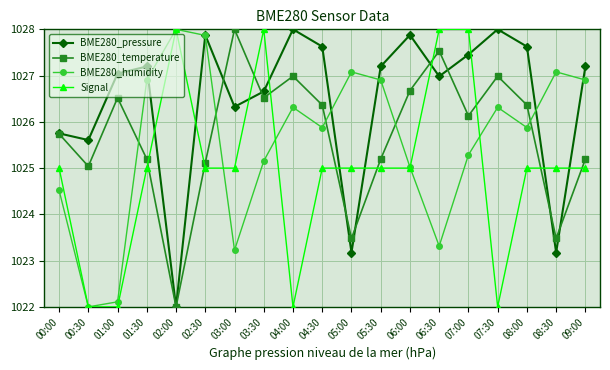

What is the difference between the maximum and second lowest values in the BME280_pressure series?

4.8